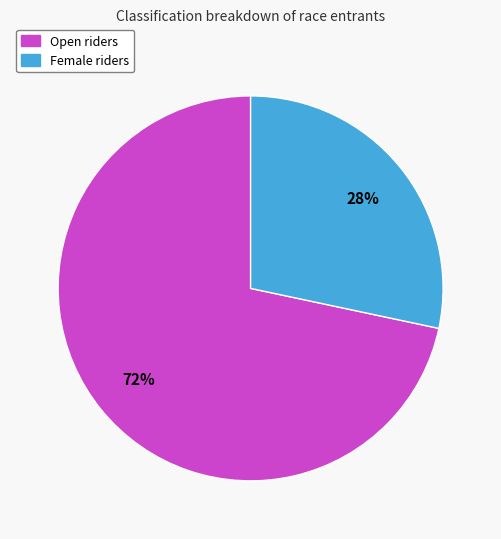

What is the ratio of the value at Female to the value at Open?

0.4